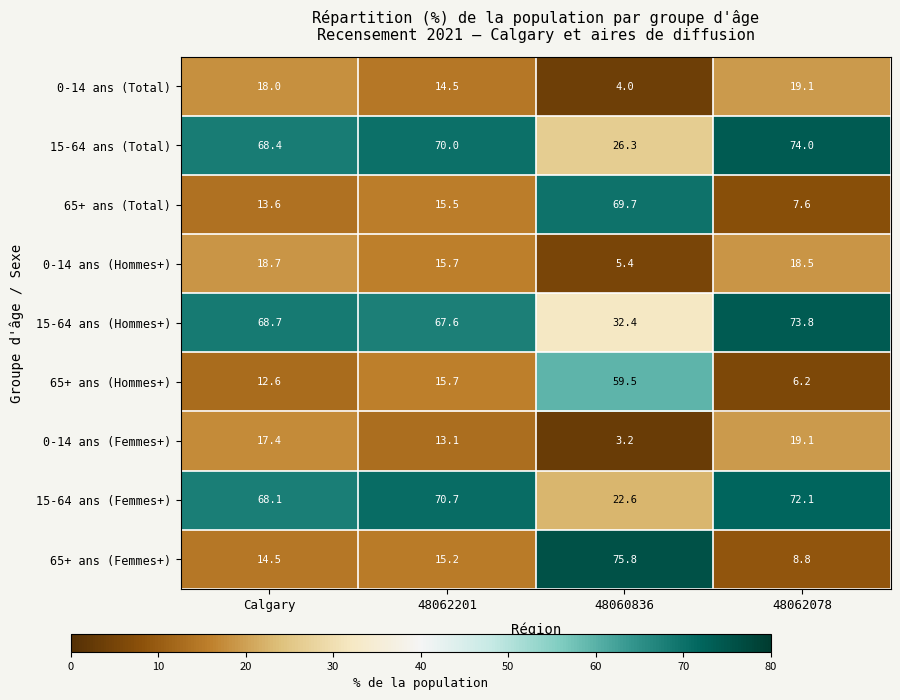

The value of 15-64 ans (Hommes+) at 48062078 is 73.8. True or false?

True